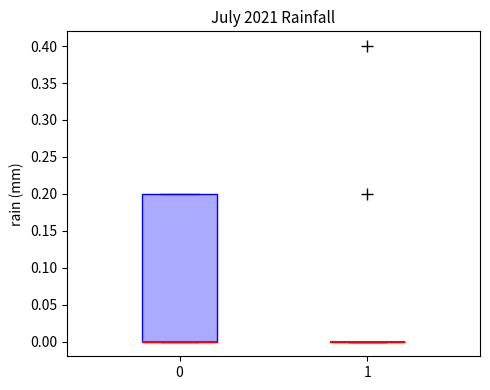

Reading left to right, read every box against the y-axis: the position of its median line, the range the box covers, and the ends of its whiskers. The values are not printed on the chart, so give them approximately, as read against the axis.

0: median 0.0 (drawn on the box's lower edge), box 0.0 to 0.2, whiskers 0.0 to 0.2
1: box collapsed to a line at 0.0, whiskers 0.0 to 0.0